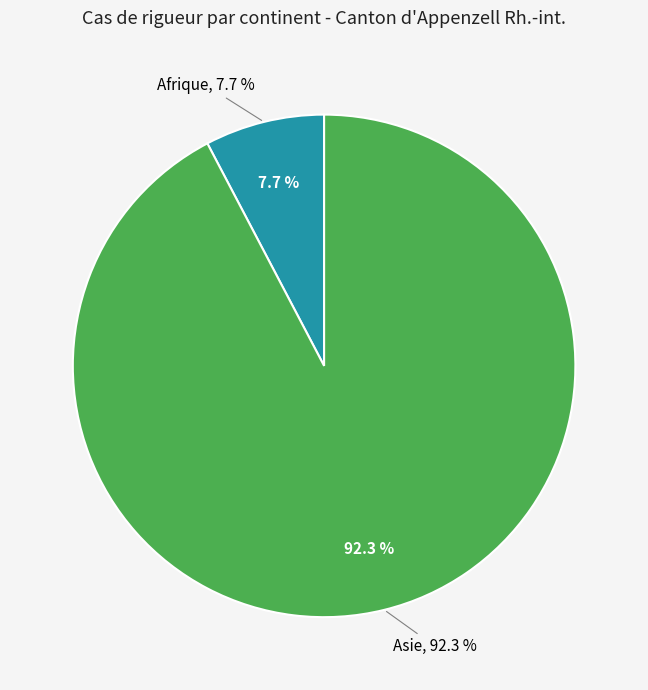

Do Asie and Océanie together represent more than half of the pie?

Yes